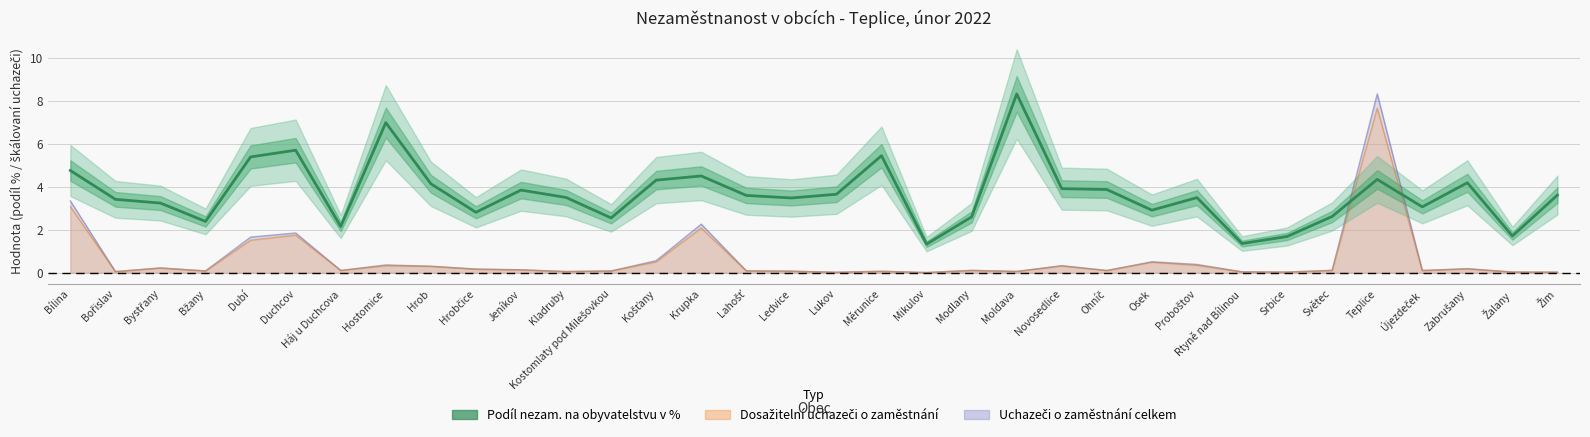

What is the average value?

3.7